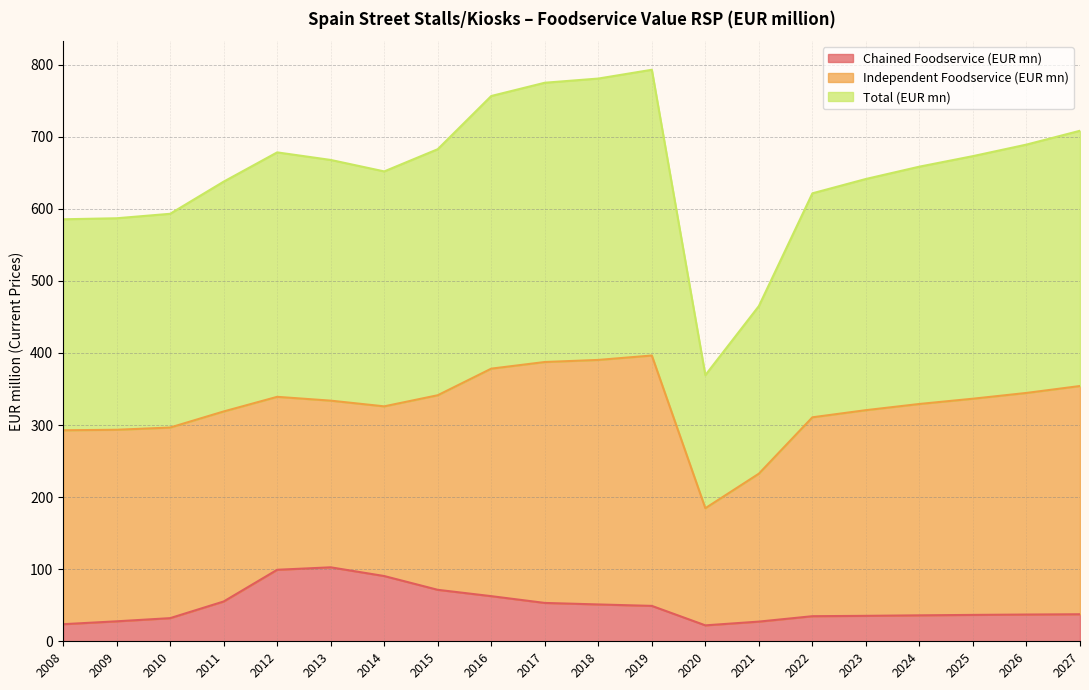

The Total (EUR mn) series shows 637.6 at 2011. True or false?

True